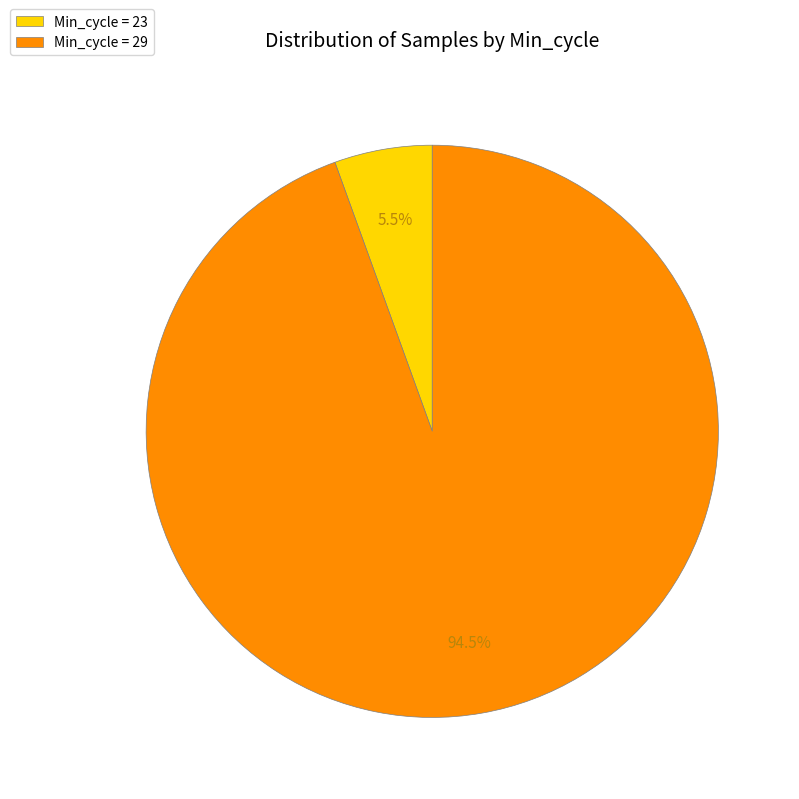

Rank the categories by value from lowest to highest.

Min_cycle = 23, Min_cycle = 29